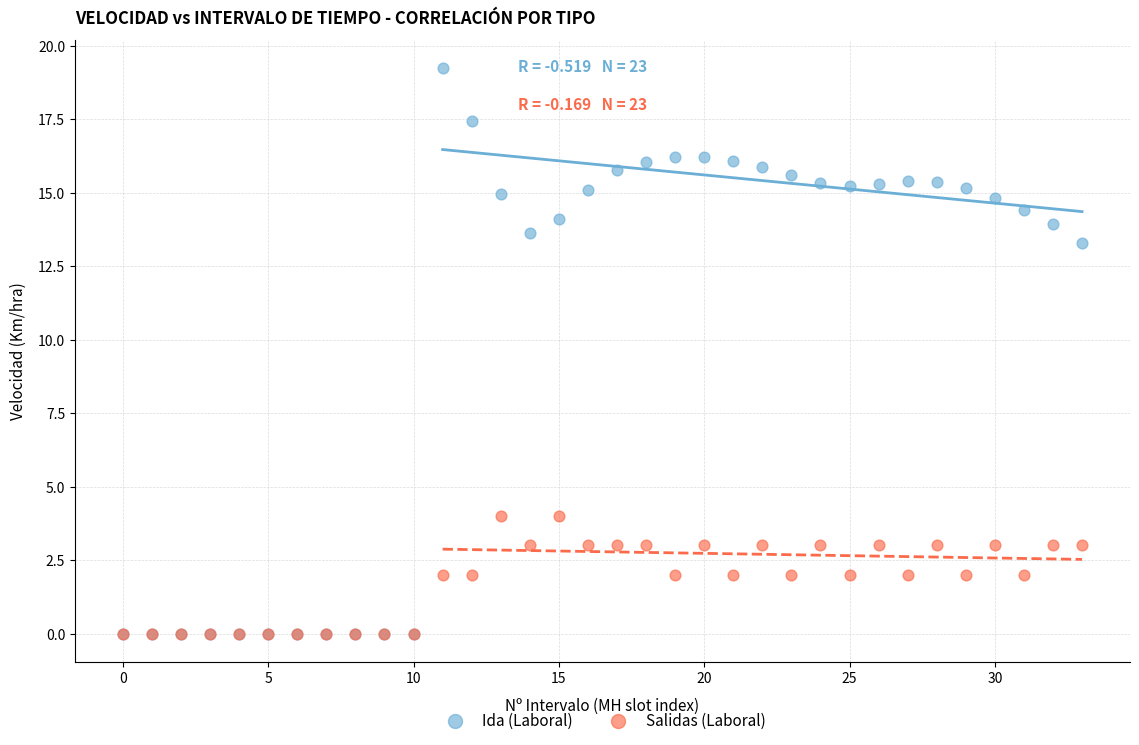

Which series reaches the maximum Y coordinate?

Ida (Laboral)